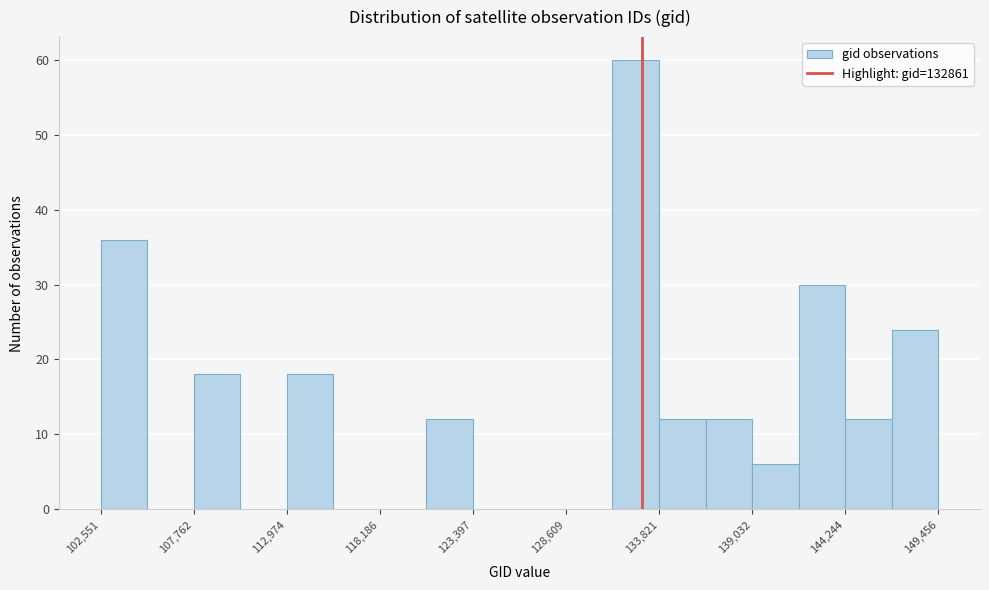

Around what value on the x-axis is the tallest bar? Give the approximate position of its centre, as read against the axis.

133000